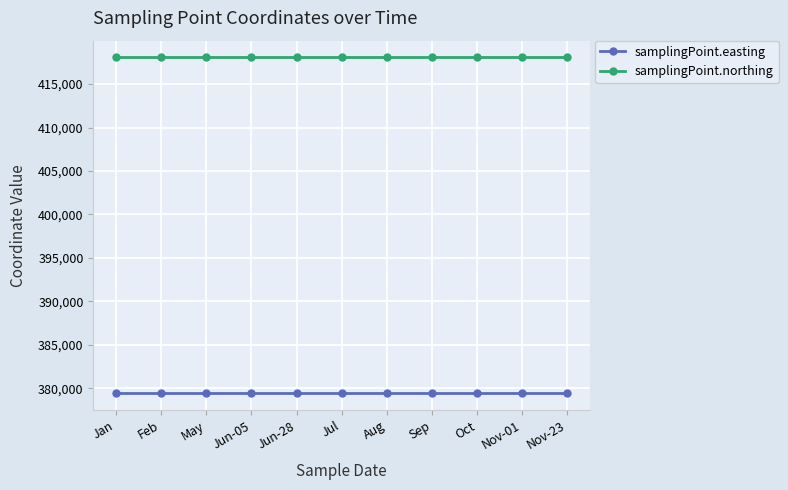

True or false: samplingPoint.northing has a value of 281754 at May.

False